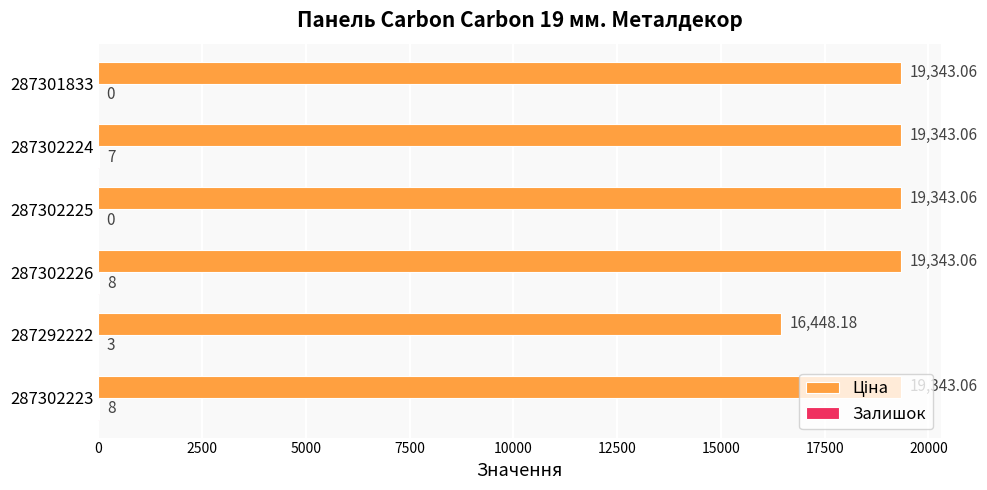

How many data points does each series have?

6